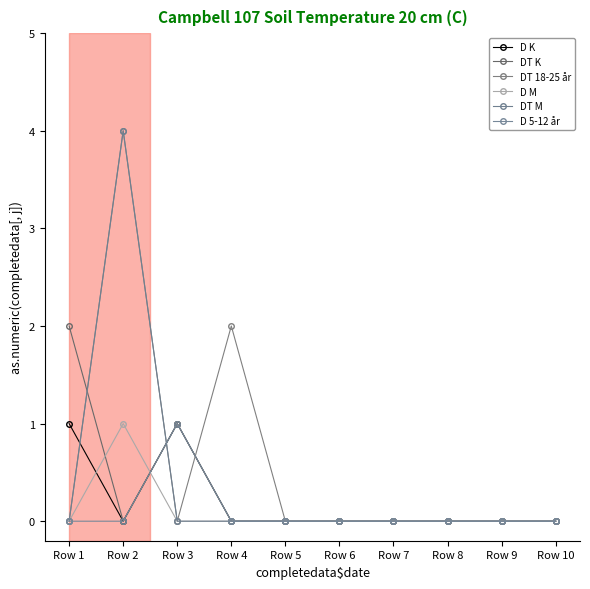

How many categories are shown in the chart?

10